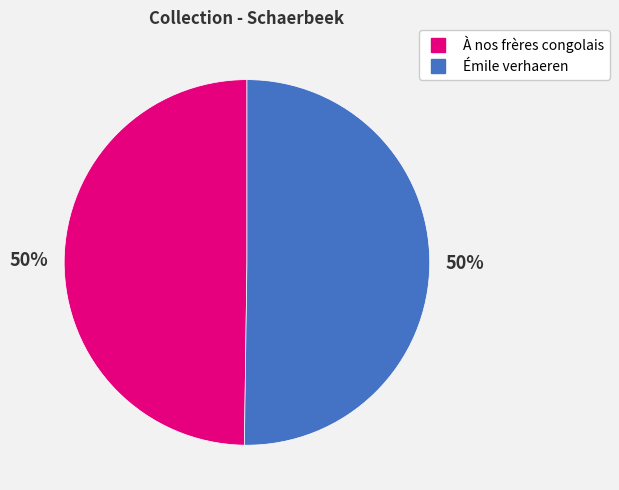

How many segments does this pie chart have?

2